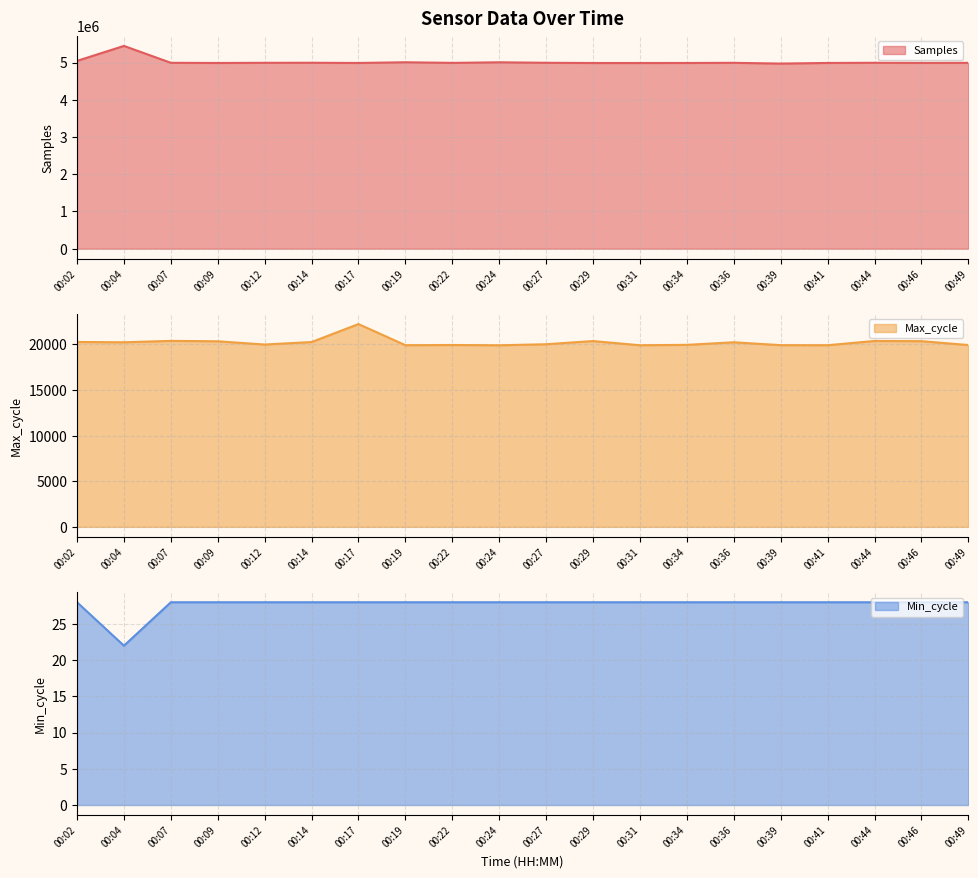

Reading left to right, list all the values displayed in this chart.

Samples line: 00:02=5043957	00:04=5445667	00:07=4992149	00:09=4987661	00:12=4992131	00:14=4993194	00:17=4987763	00:19=5006666	00:22=4990018	00:24=5005830	00:27=4992703	00:29=4986954	00:31=4986980	00:34=4987696	00:36=4991708	00:39=4971678	00:41=4988334	00:44=4992575	00:46=4989989	00:49=4991172
Max_cycle line: 00:02=20277	00:04=20243	00:07=20396	00:09=20351	00:12=19997	00:14=20270	00:17=22238	00:19=19921	00:22=19944	00:24=19913	00:27=20028	00:29=20376	00:31=19917	00:34=19961	00:36=20243	00:39=19927	00:41=19920	00:44=20387	00:46=20365	00:49=19940
Min_cycle line: 00:02=28	00:04=22	00:07=28	00:09=28	00:12=28	00:14=28	00:17=28	00:19=28	00:22=28	00:24=28	00:27=28	00:29=28	00:31=28	00:34=28	00:36=28	00:39=28	00:41=28	00:44=28	00:46=28	00:49=28